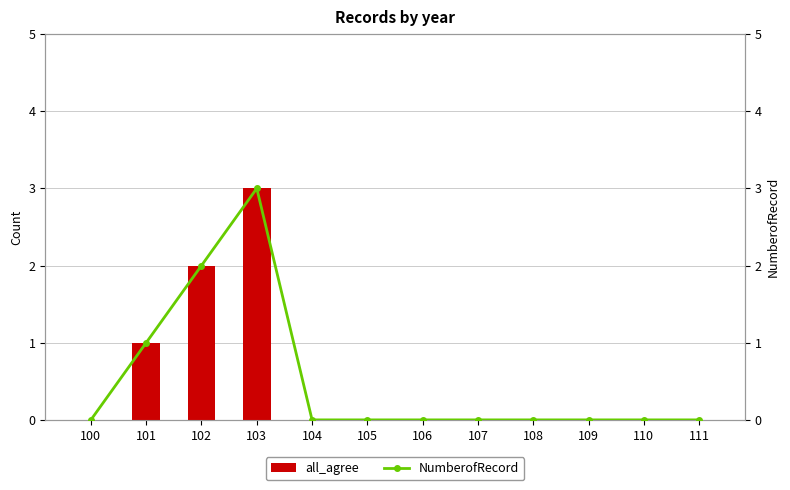

At 102, list the series in order from smallest to largest.

all_agree, NumberofRecord